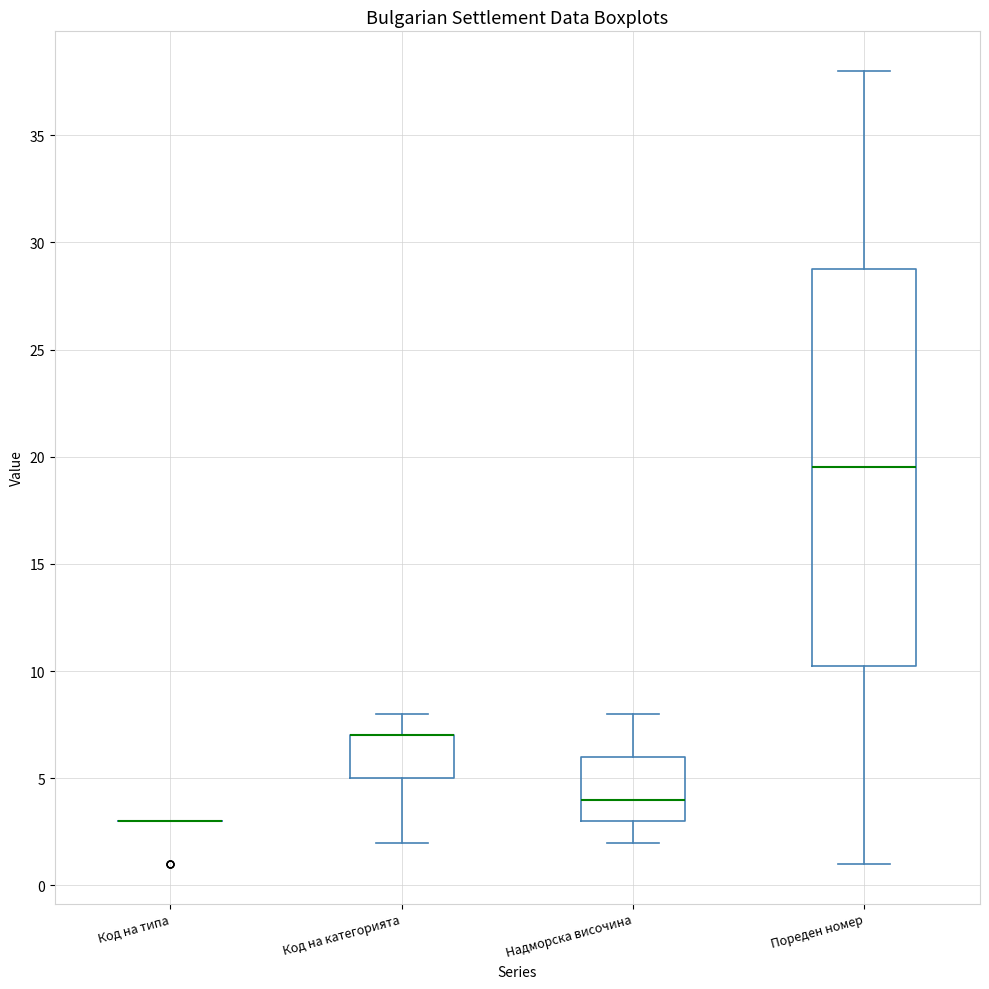

Reading left to right, transcribe this box plot: for each box, give where its median line is, the range the box spans, and where its two whiskers end, as read against the y-axis. The values are not printed on the chart, so give them approximately, as read against the axis.

Код на типа: box collapsed to a line at 3.0, whiskers 3.0 to 3.0
Код на категорията: median 7.0 (drawn on the box's upper edge), box 5.0 to 7.0, whiskers 2.0 to 8.0
Надморска височина: median 4.0, box 3.0 to 6.0, whiskers 2.0 to 8.0
Пореден номер: median 19.5, box 10.5 to 29.0, whiskers 1.0 to 38.0